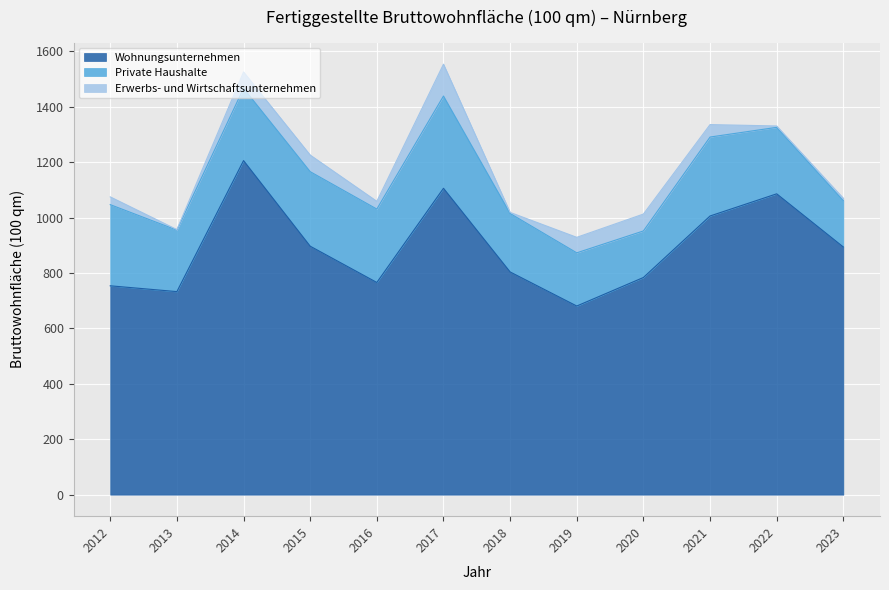

Which category has the highest value in the Private Haushalte series?

2017